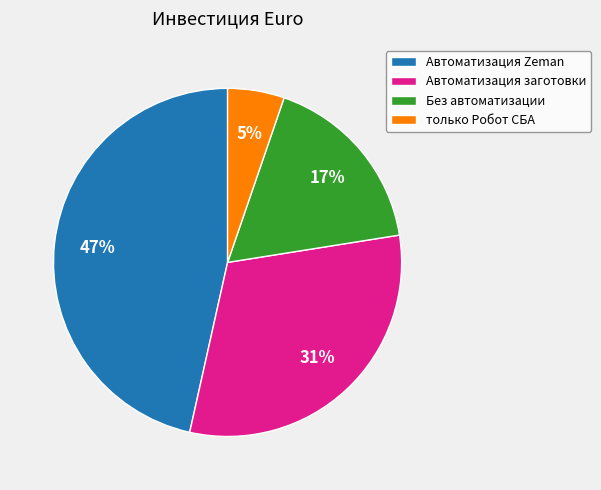

What percentage is the только Робот СБА slice, to the nearest percent?

5%